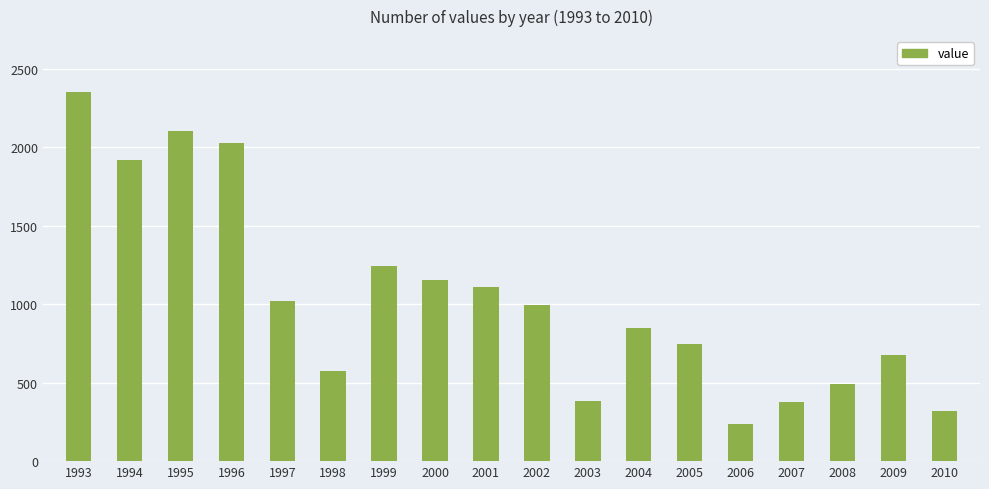

The value at 2002 is 993.8. True or false?

True